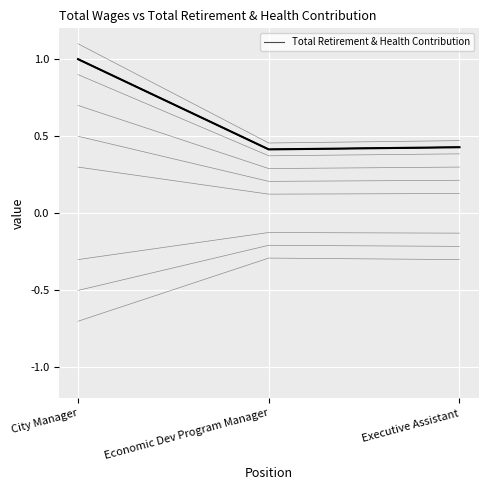

Rank the categories by value from highest to lowest.

City Manager, Executive Assistant, Economic Dev Program Manager